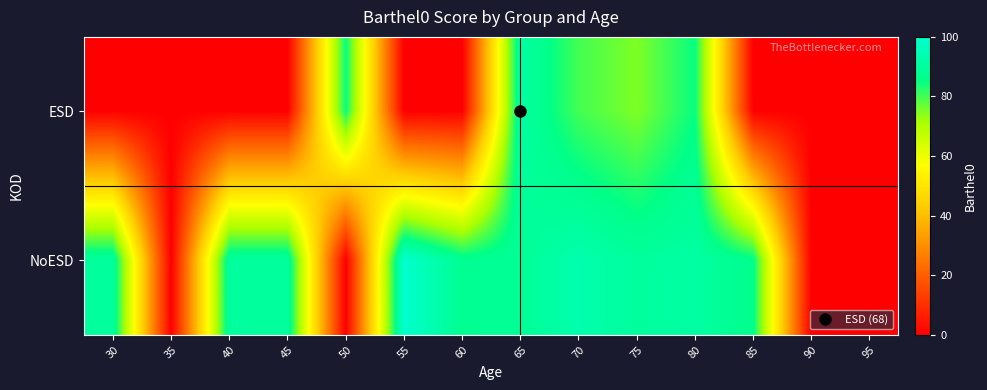

Rank the series by their average value, from highest to lowest.

NoESD, ESD